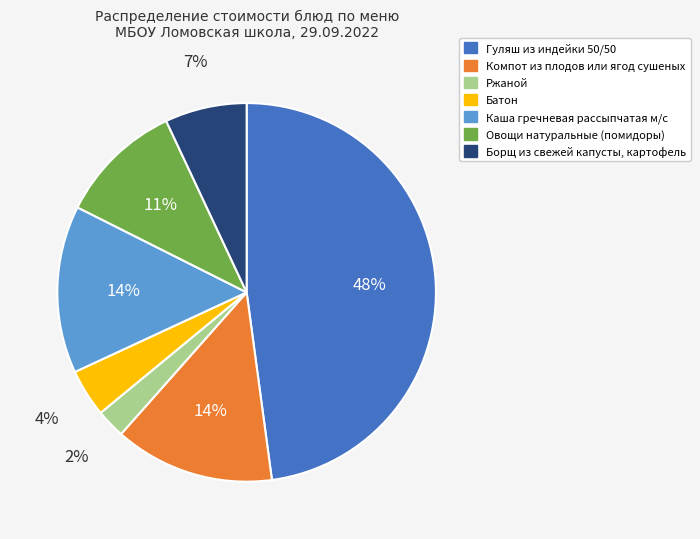

To the nearest percent, what is the average slice percentage?

14%